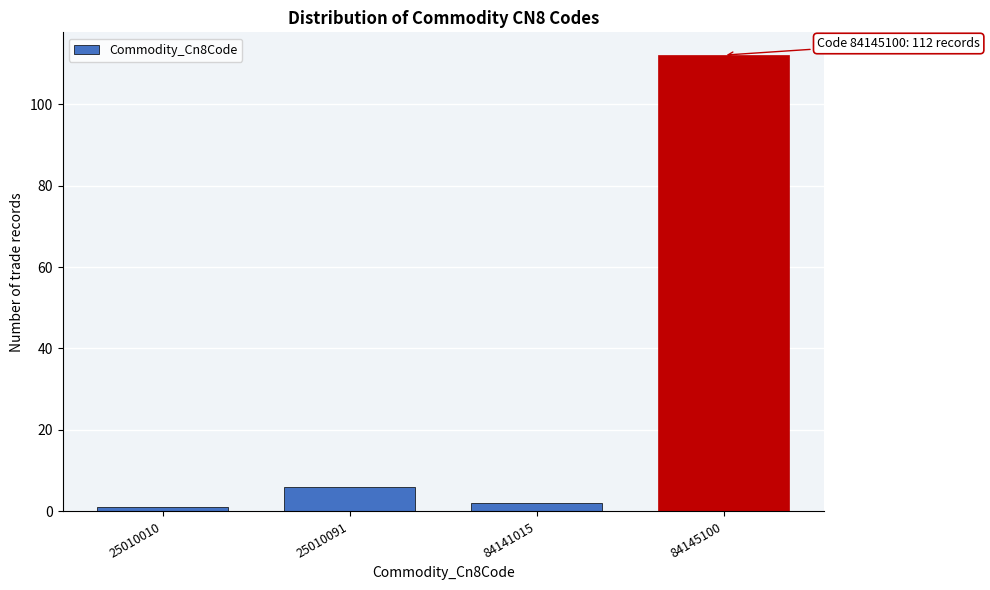

Reading left to right, transcribe all the data shown in this chart.

25010010=1	25010091=6	84141015=2	84145100=112